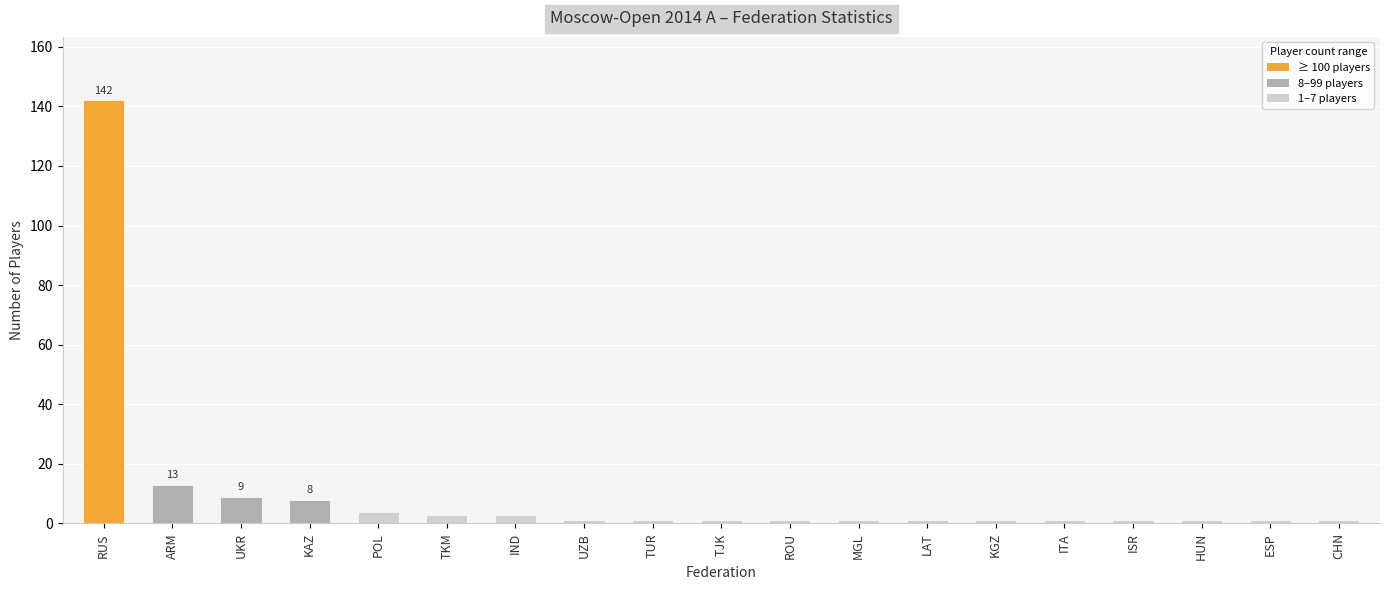

What is the label of the 18th bar from the left?

ESP